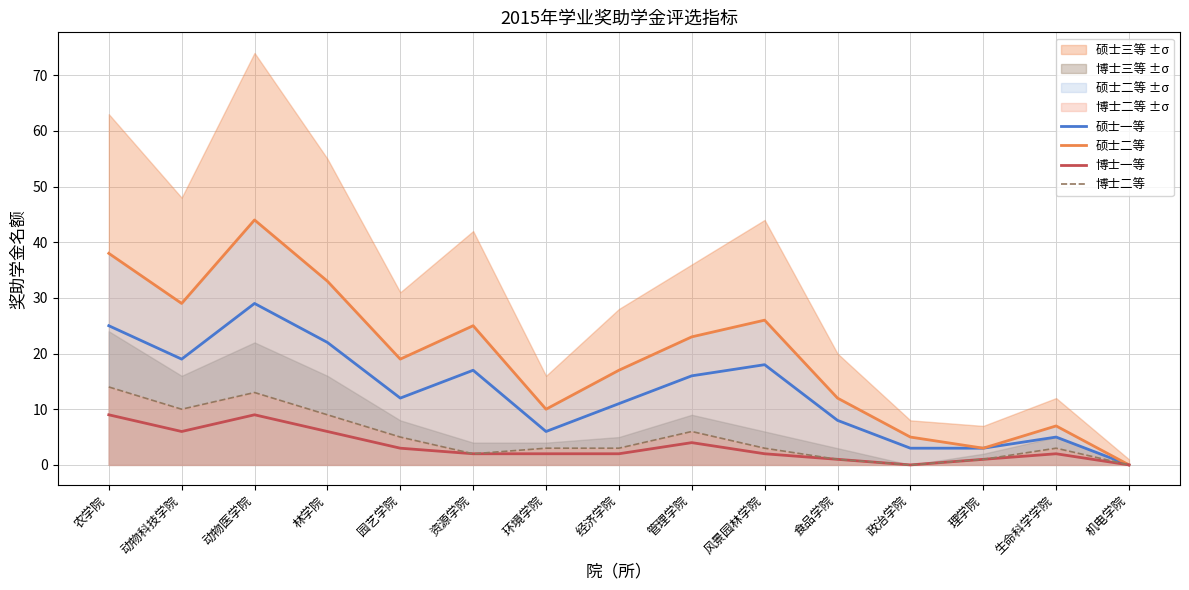

Rank the series at 园艺学院 from highest to lowest value.

硕士二等, 硕士一等, 博士二等, 博士一等